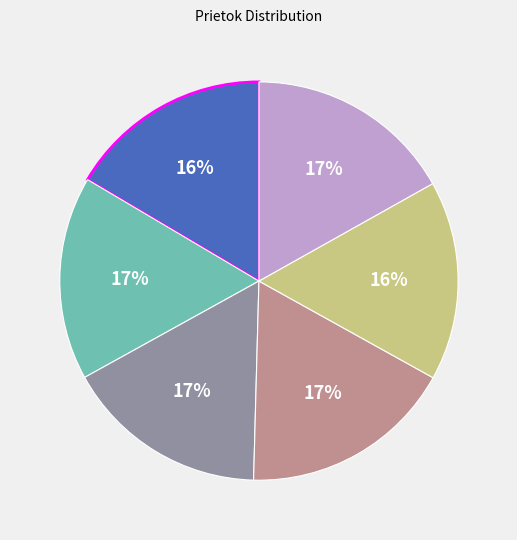

Is there a majority slice in this chart?

No